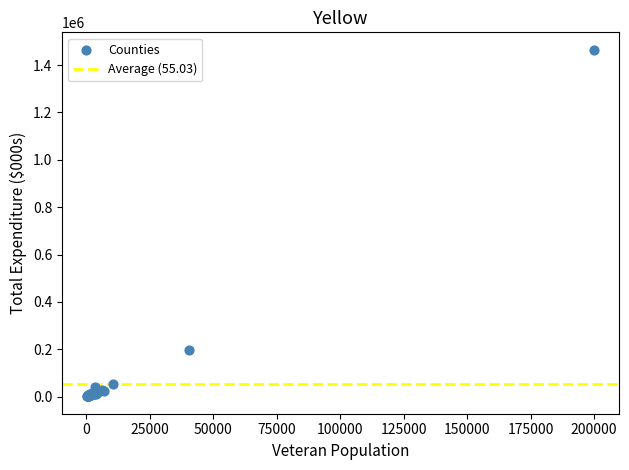

What Y value in the scatter plot is closest to 733272?

195136.4